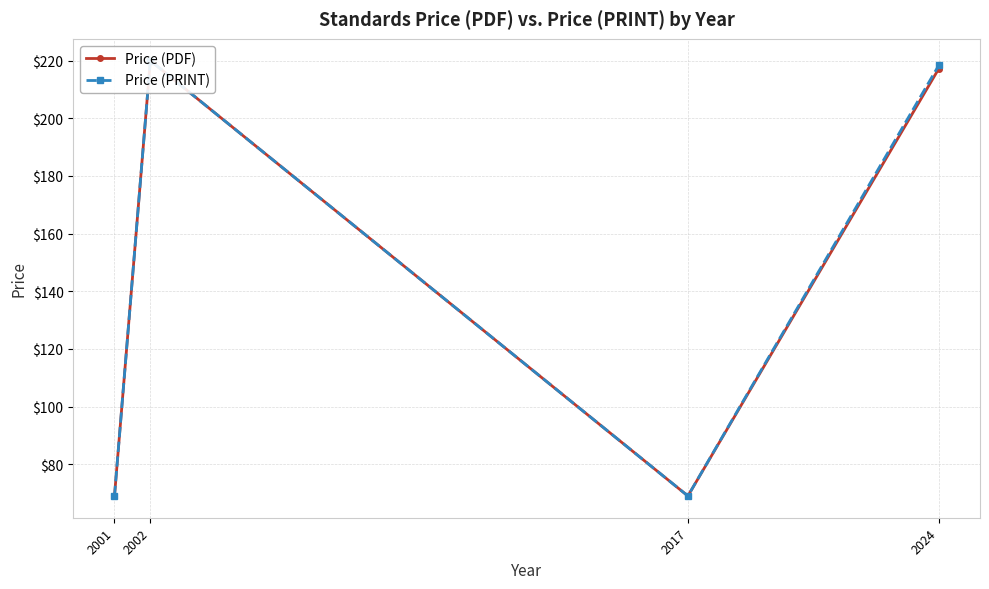

What is the value of the Price (PDF) point at the 4th from the left?

217.2